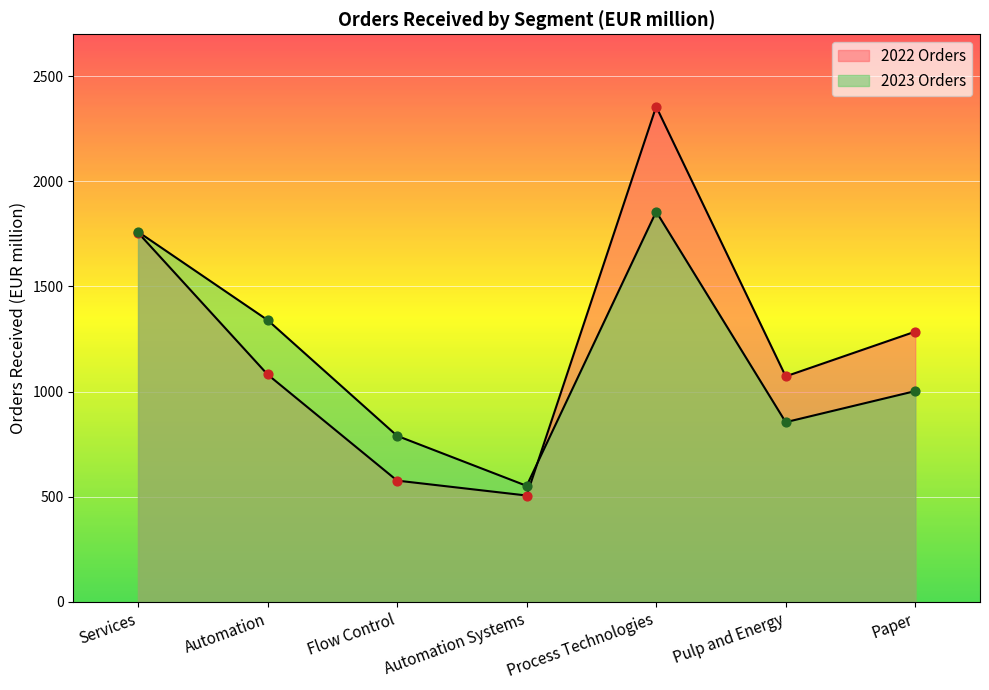

Which series has the largest total across all categories?

2022 Orders